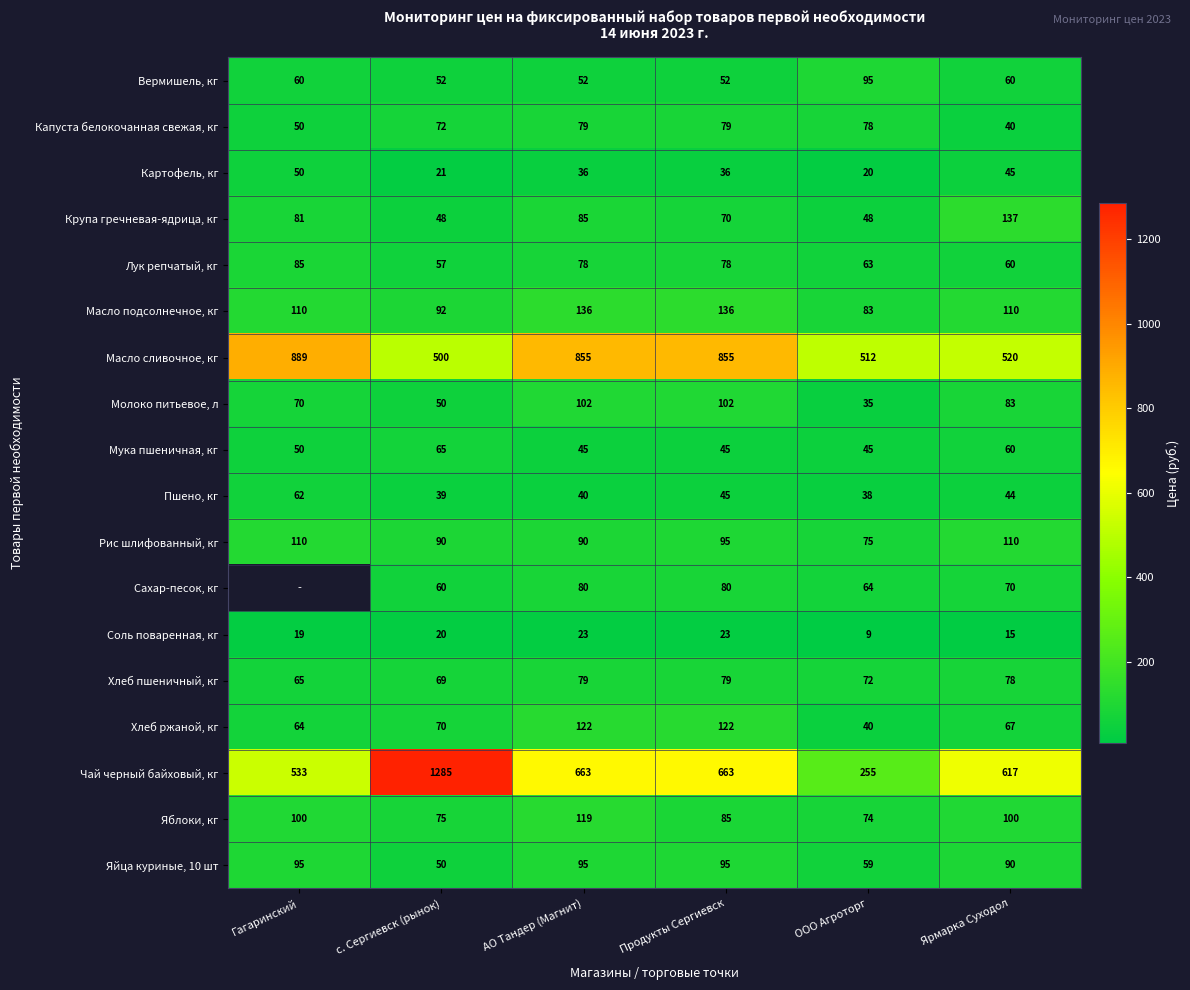

Is the value of Яблоки, кг at с. Сергиевск (рынок) greater than the value of Мука пшеничная, кг at Продукты Сергиевск?

Yes